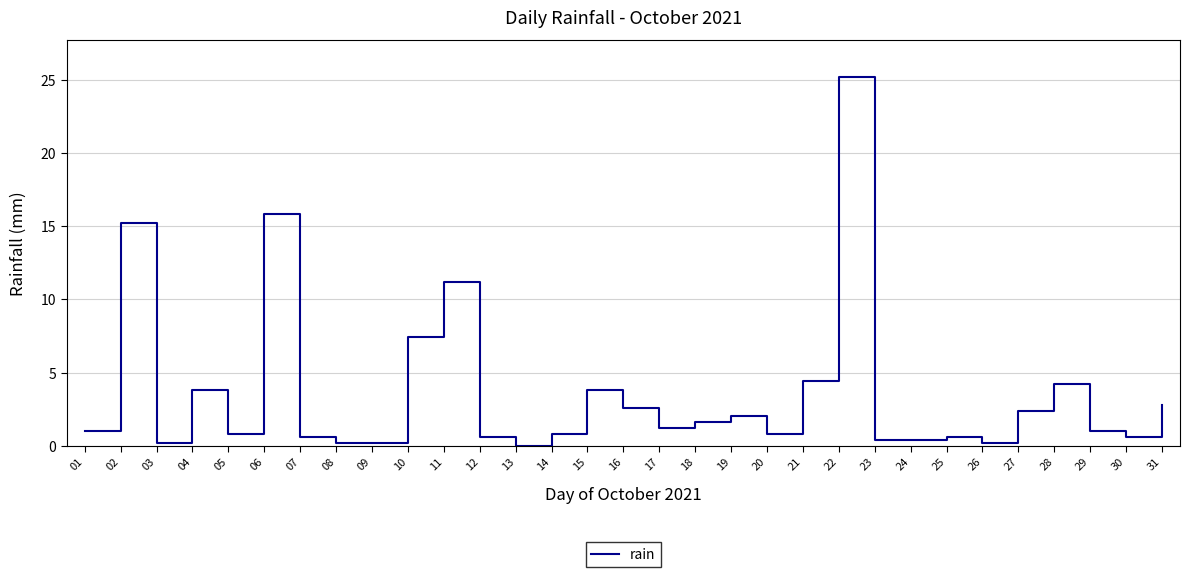

What is the greatest value displayed?

25.2